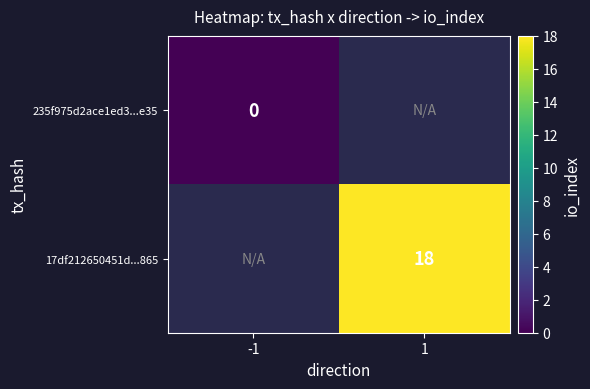

What is the greatest value displayed?

18.0